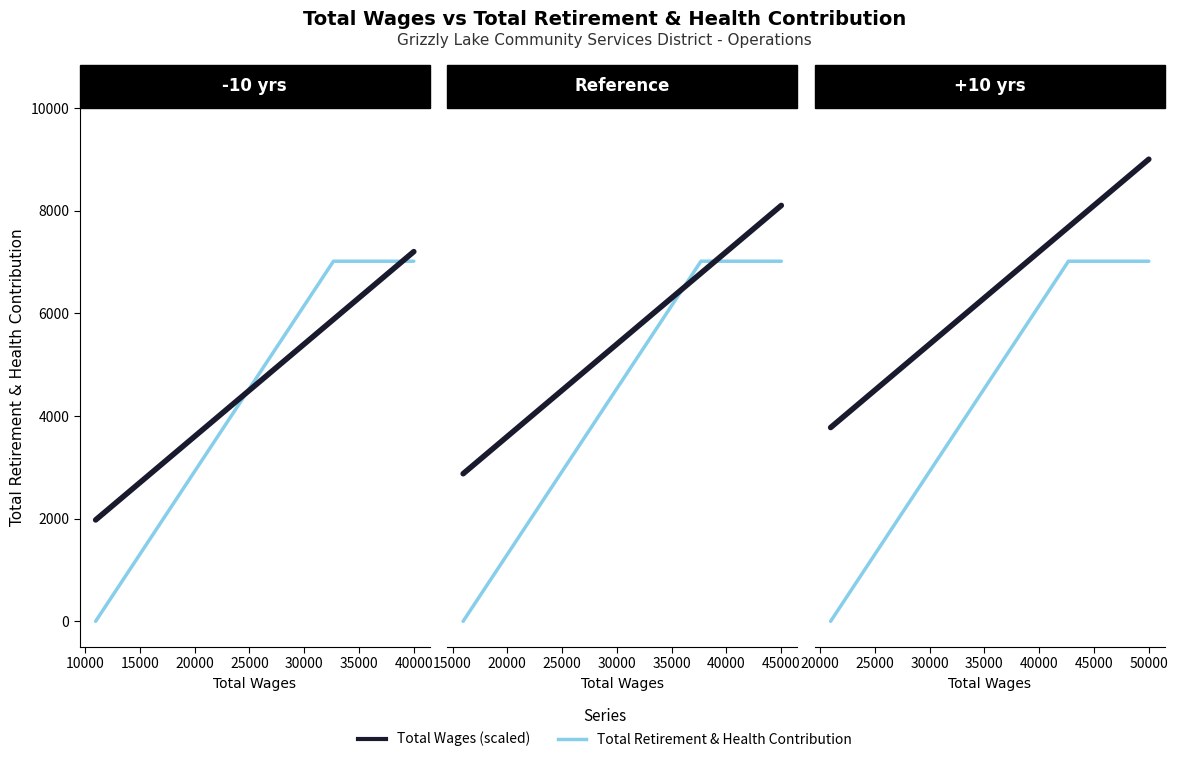

Is this an area chart (filled region under the line)?

No